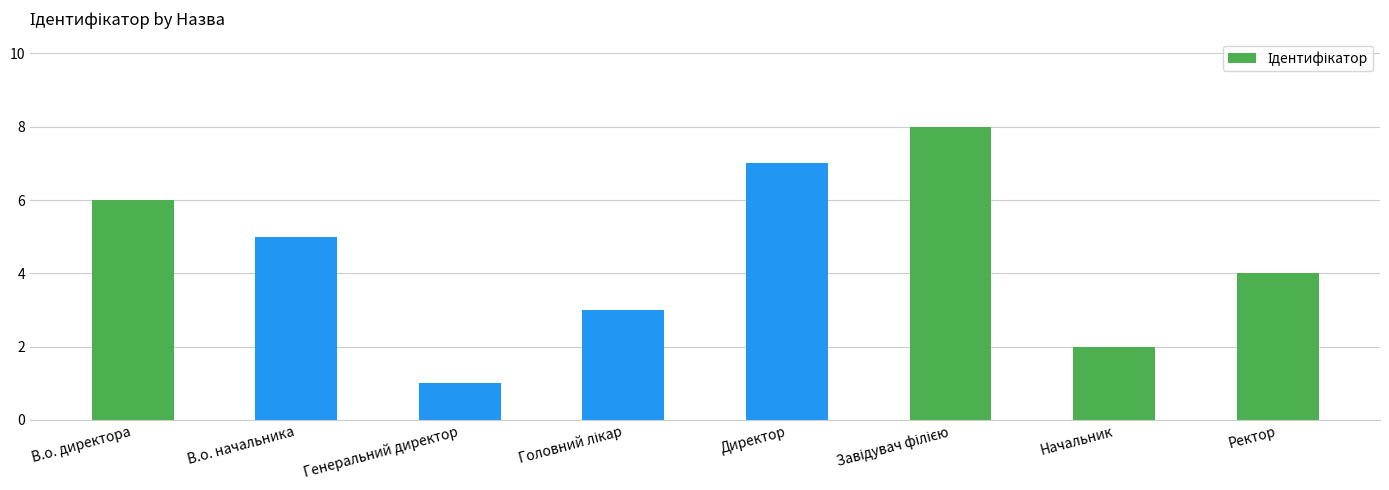

What is the sum of all values?

36